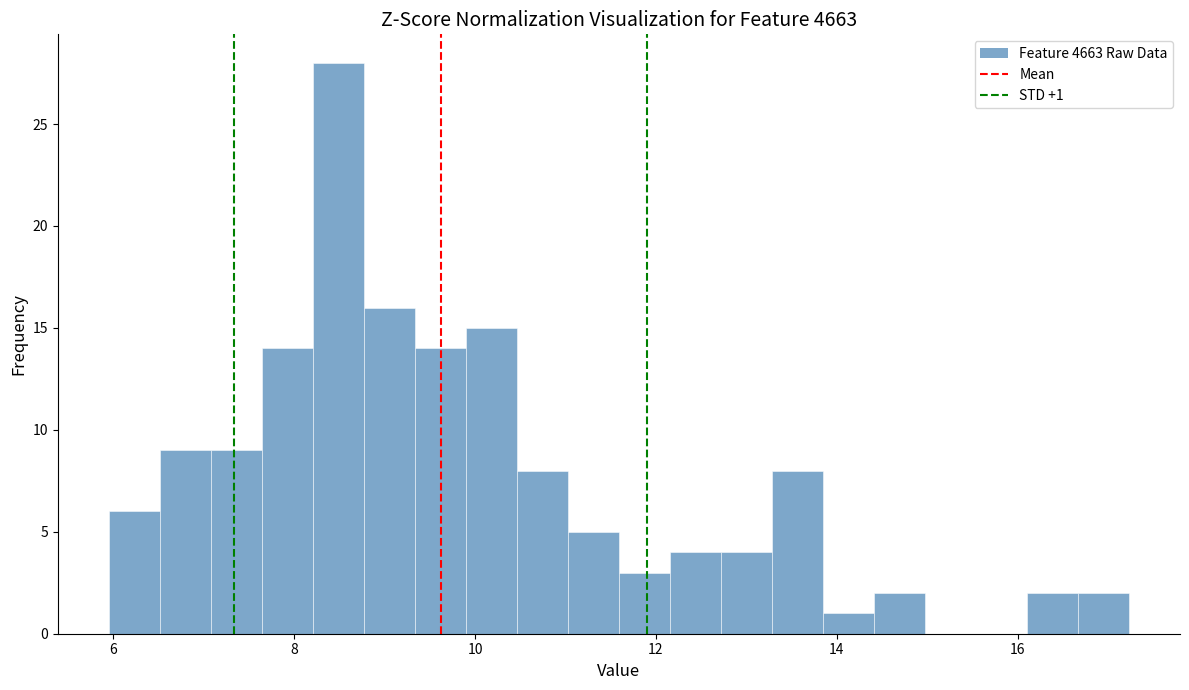

Read against the x-axis, roughly where is the centre of the tallest bar?

8.4